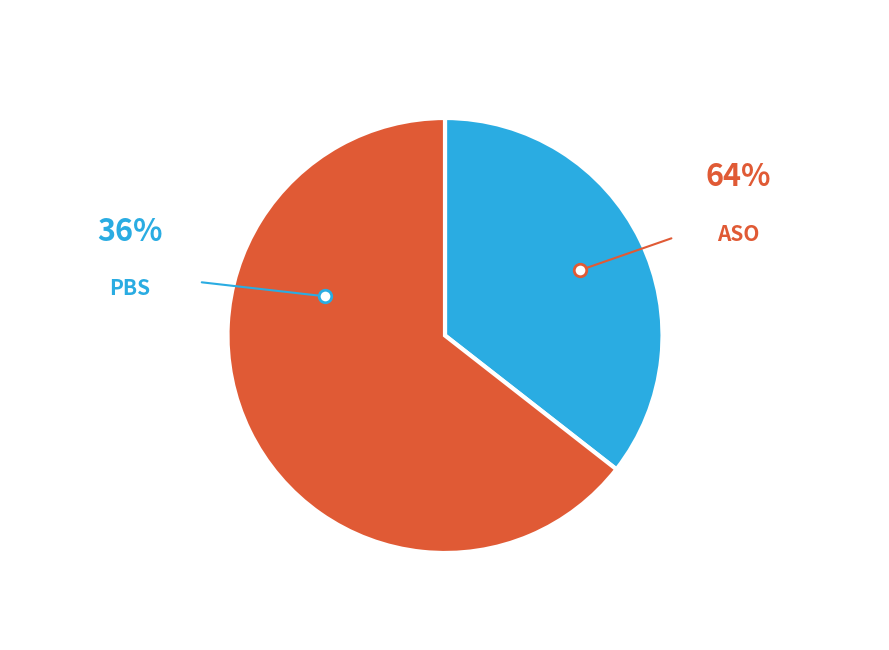

What is the smallest slice in the pie chart?

PBS